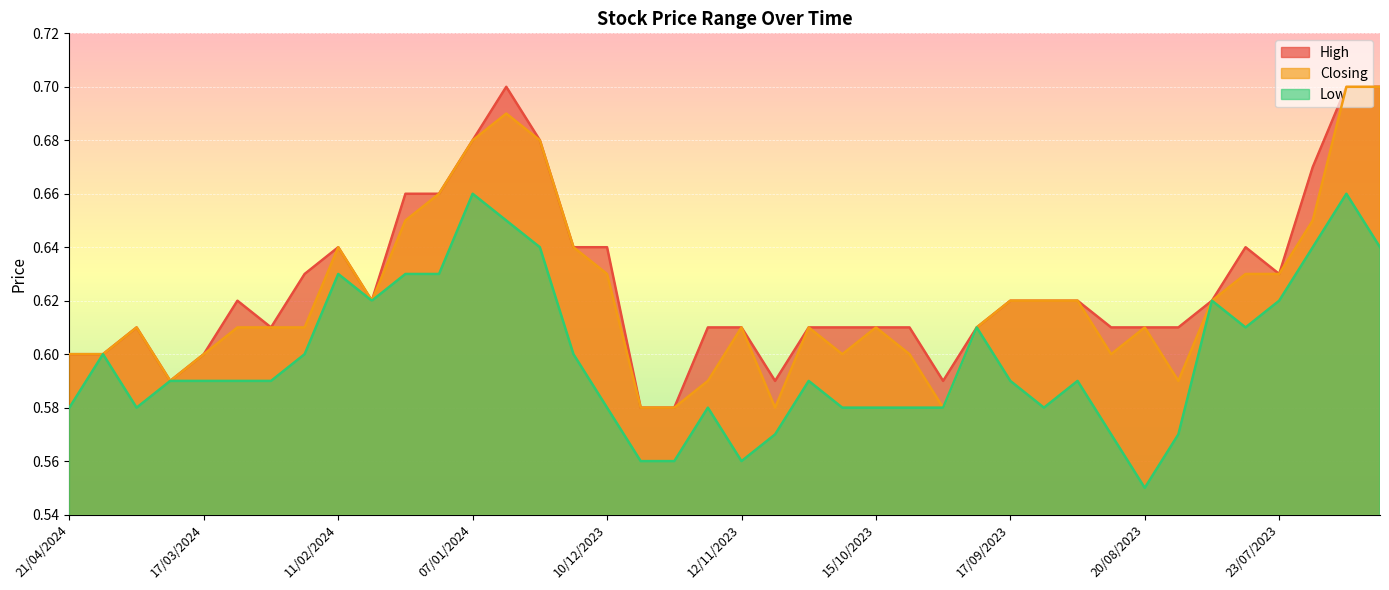

True or false: Closing and Low intersect in this chart.

False